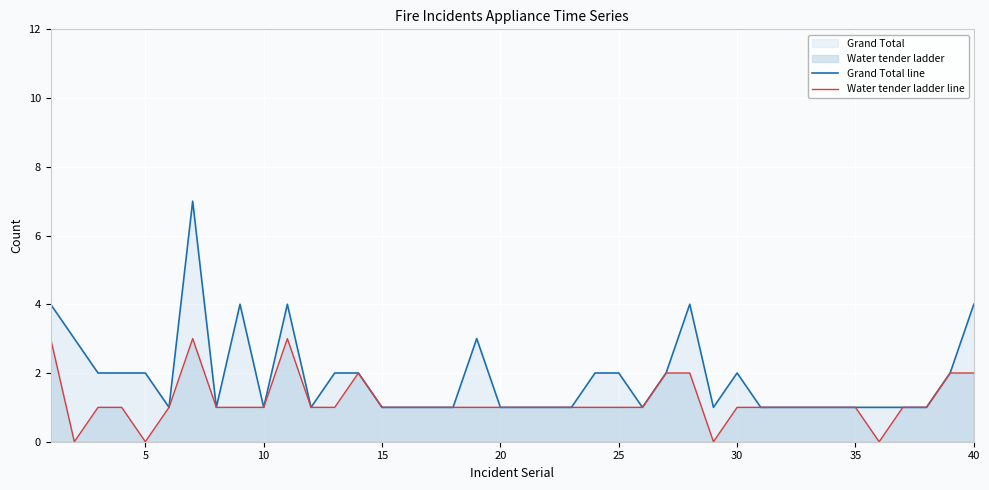

What is the greatest value displayed?

7